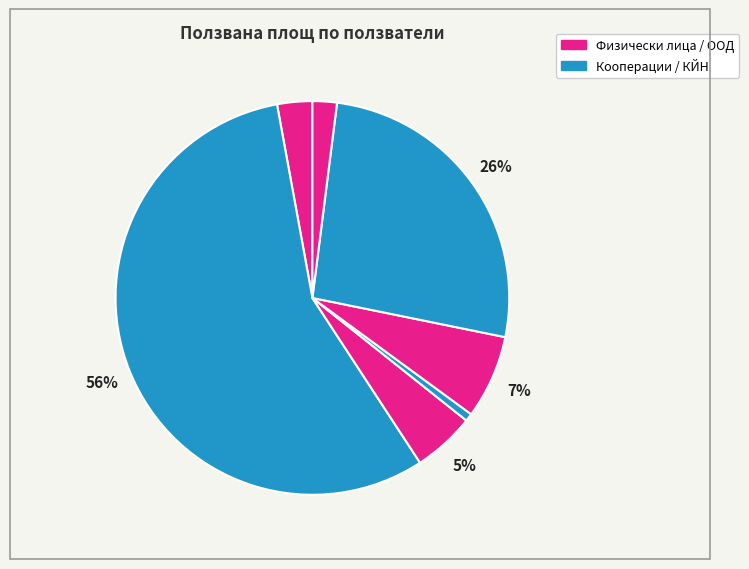

How many segments does this pie chart have?

7